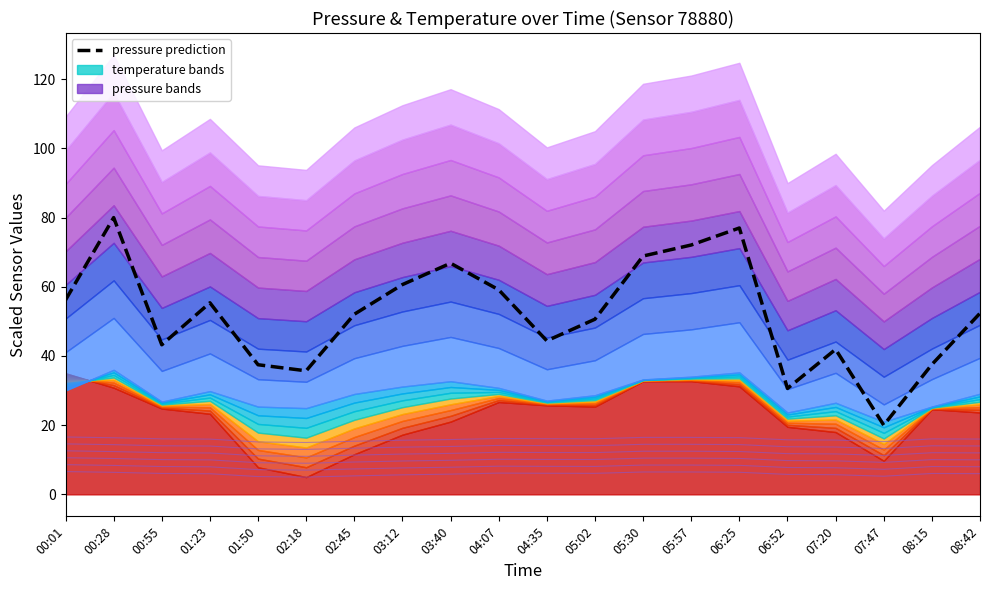

True or false: temperature and pressure cross at least once.

False